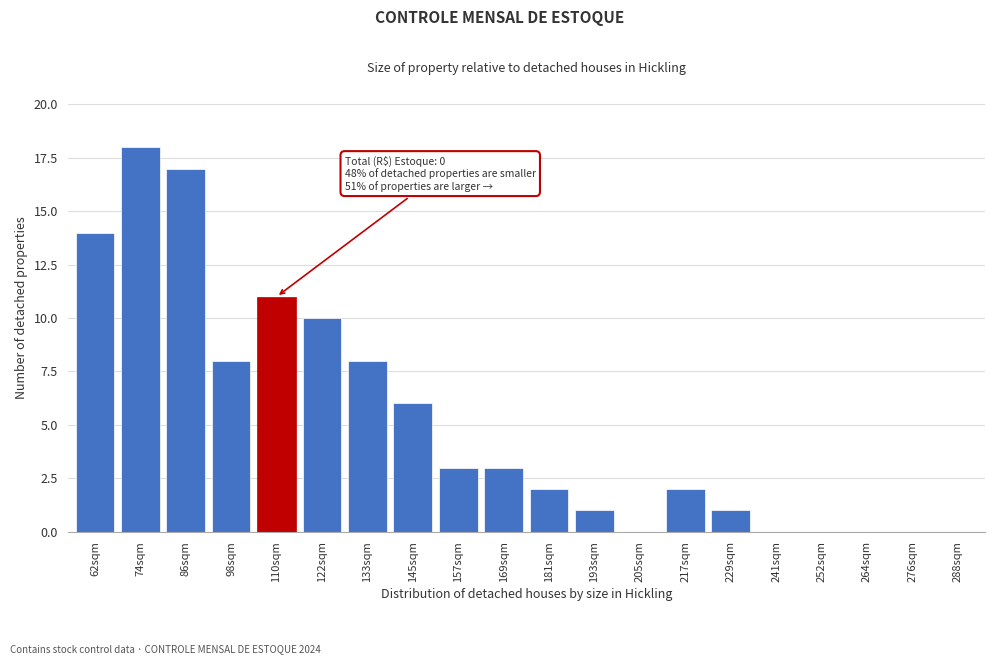

Reading right to left, extract all data points from this chart.

288sqm=0	276sqm=0	264sqm=0	252sqm=0	241sqm=0	229sqm=1	217sqm=2	205sqm=0	193sqm=1	181sqm=2	169sqm=3	157sqm=3	145sqm=6	133sqm=8	122sqm=10	110sqm=11	98sqm=8	86sqm=17	74sqm=18	62sqm=14